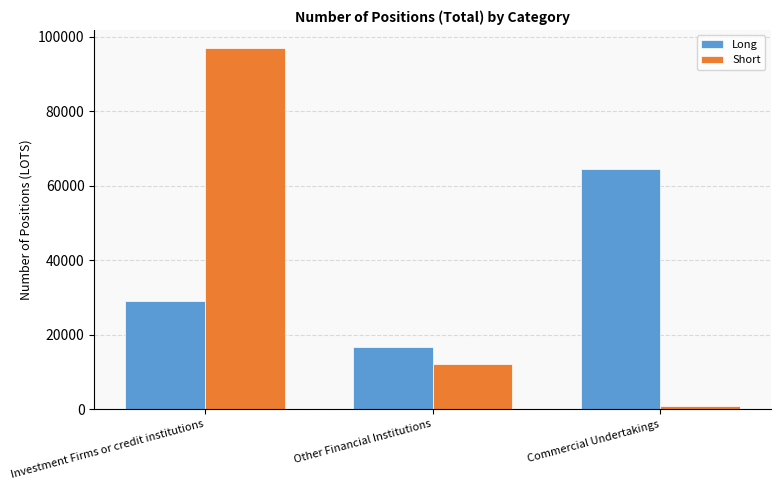

At which label does Short reach its minimum?

Commercial Undertakings